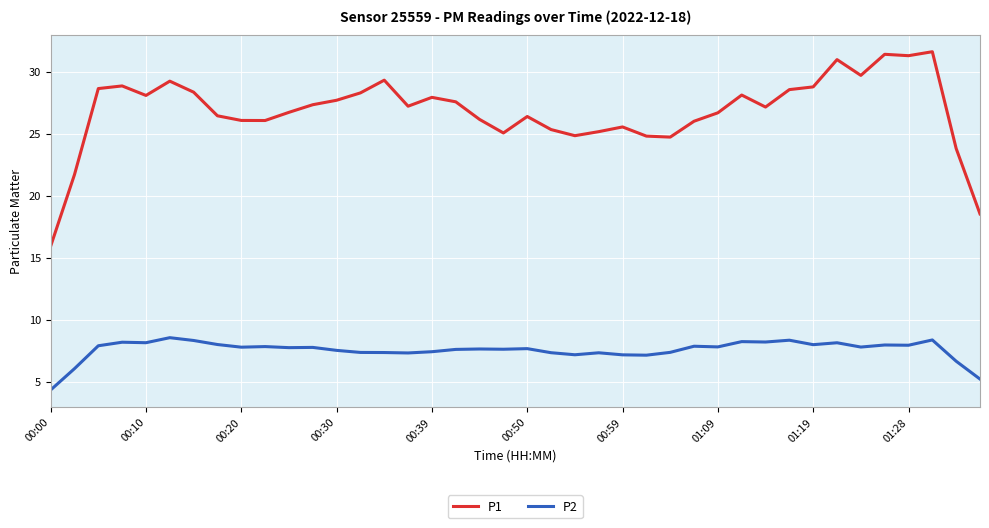

What is the highest value of the P2 series?

8.5